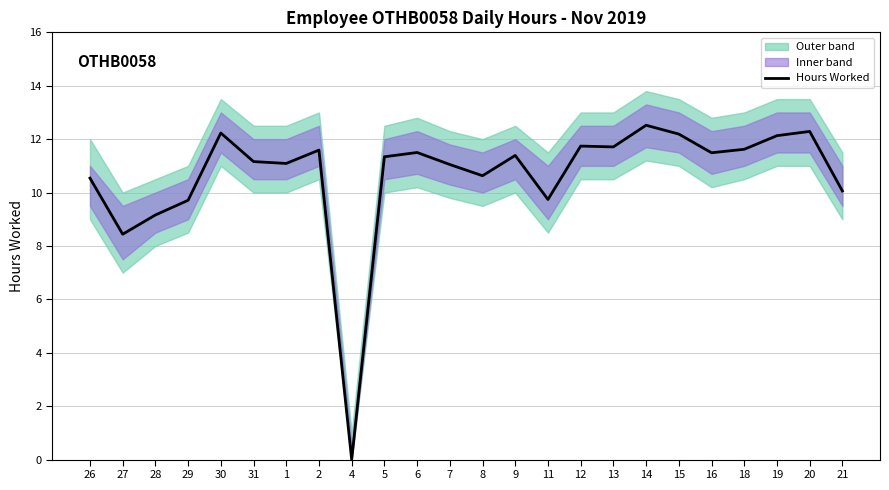

How many data points are less than 11?

8